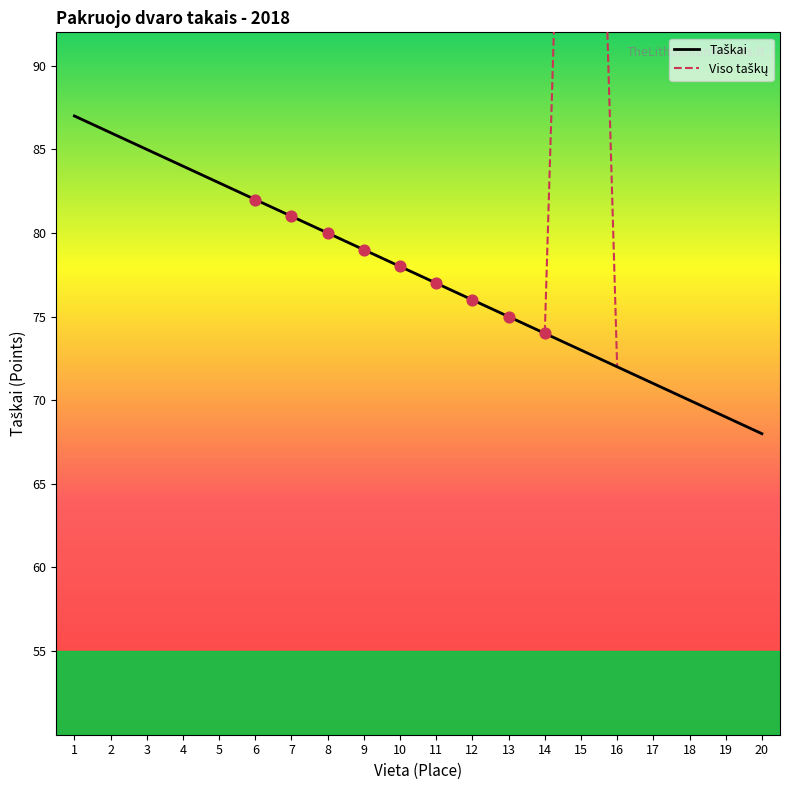

What are all the series names shown in the legend?

Taškai, Viso taškų